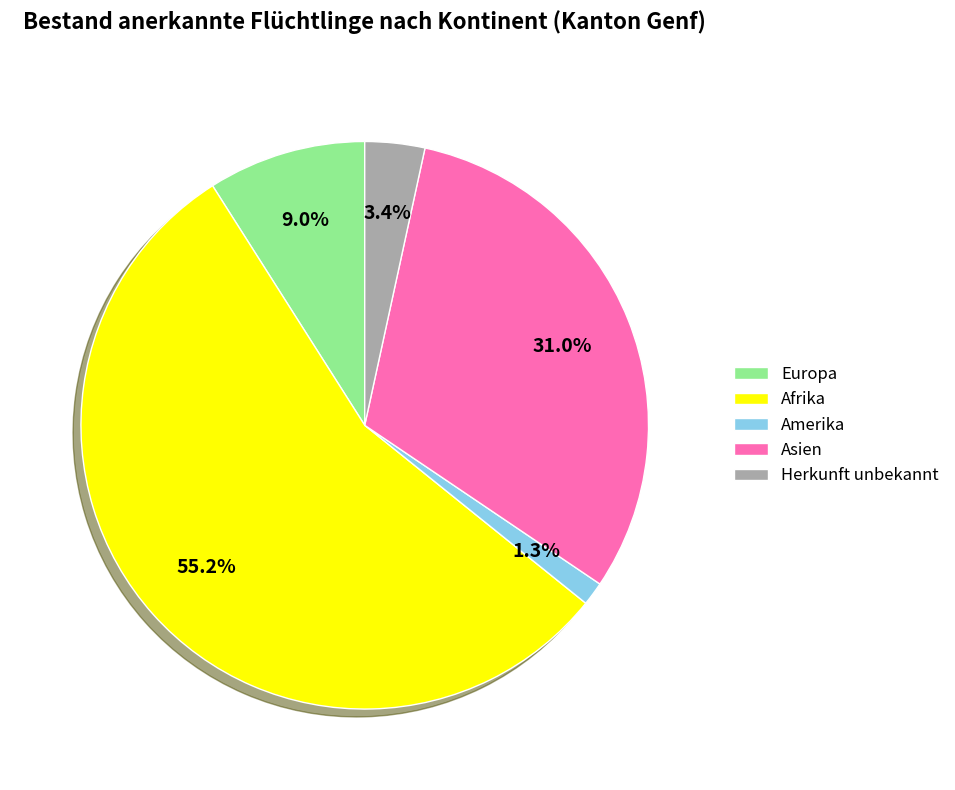

Is Afrika the majority of the pie?

Yes